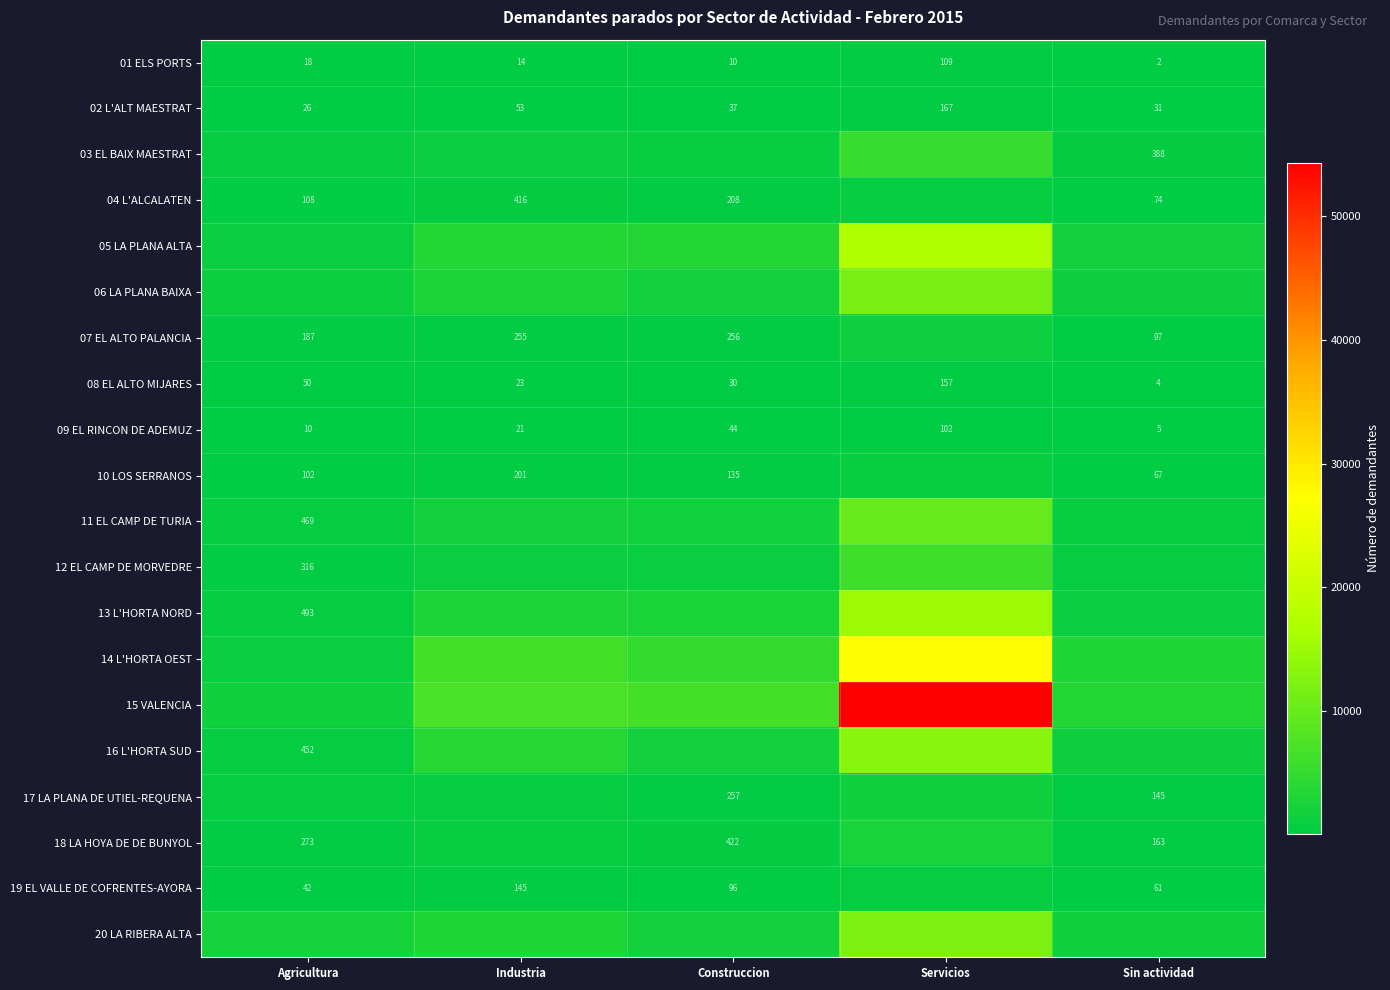

At which label is 08 EL ALTO MIJARES closest to 80?

Agricultura